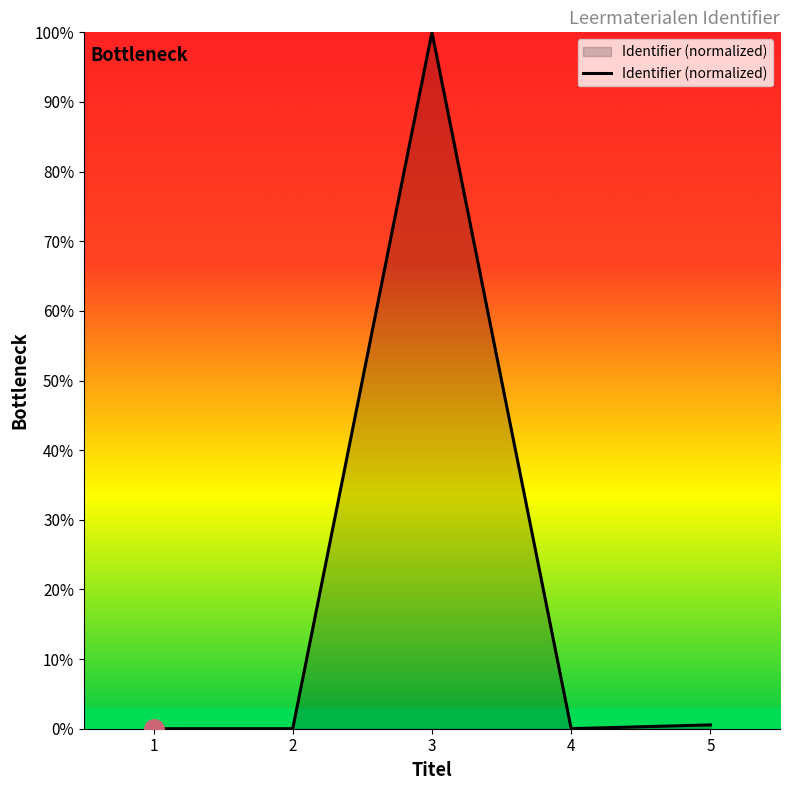

At which category does the data reach its first local peak?

3